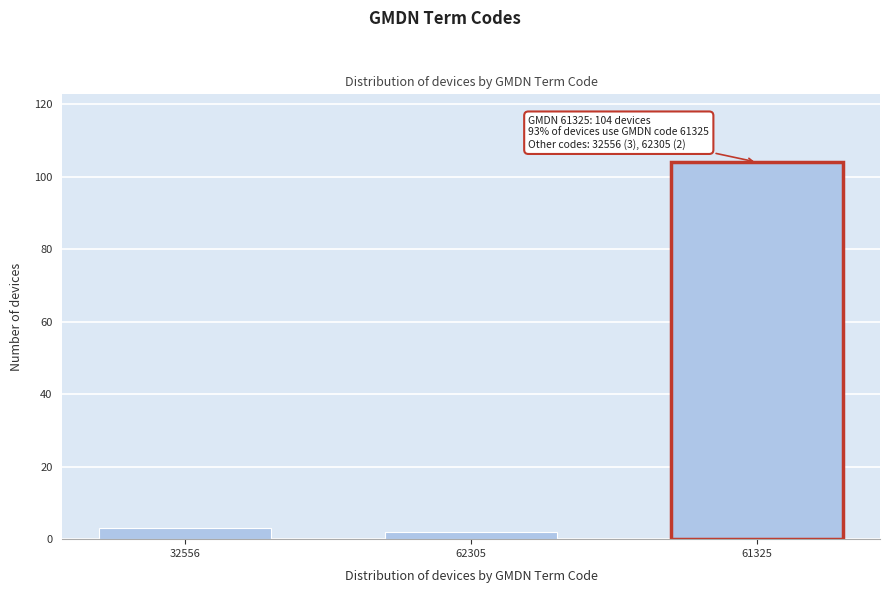

Reading left to right, list all the values displayed in this chart.

3	2	104